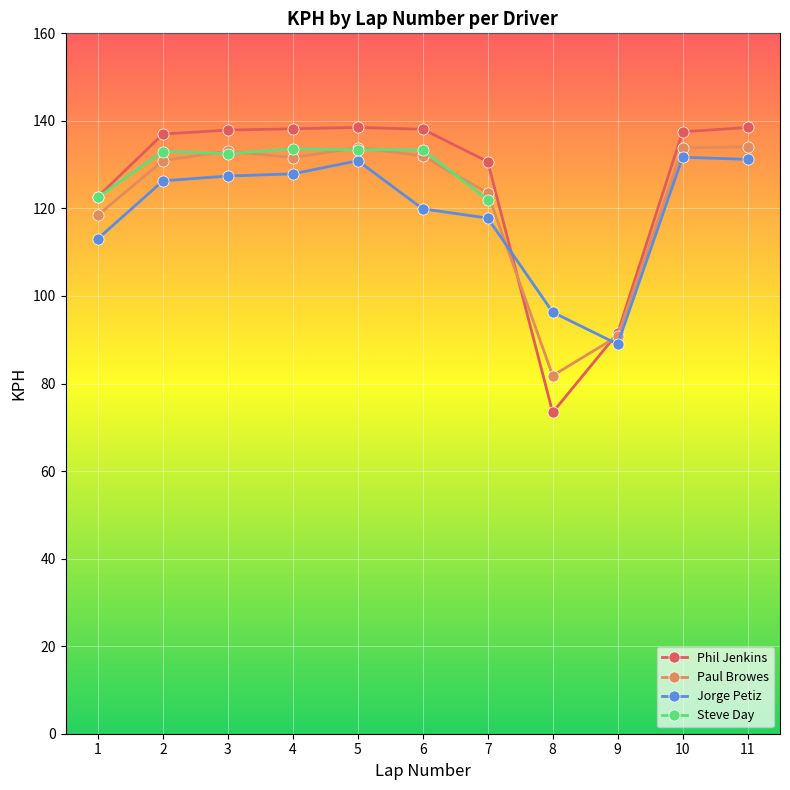

True or false: Jorge Petiz has more than 1 points higher than both neighbors.

True